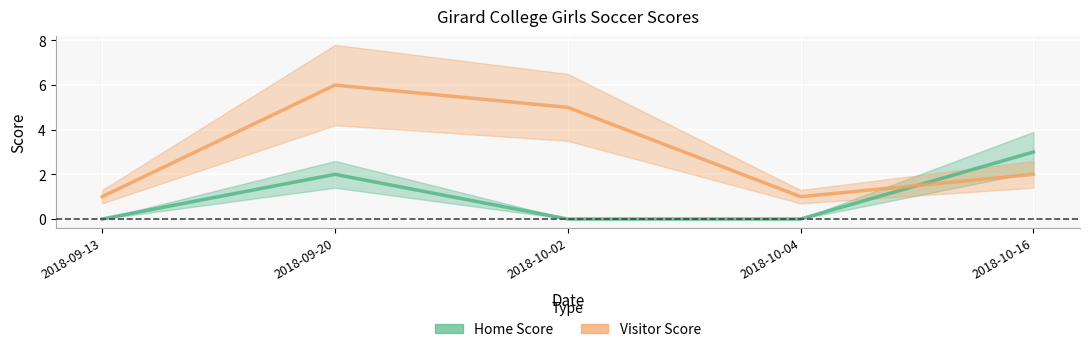

What is the sum of the Visitor Score values at 2018-10-02 and 2018-10-04?

6